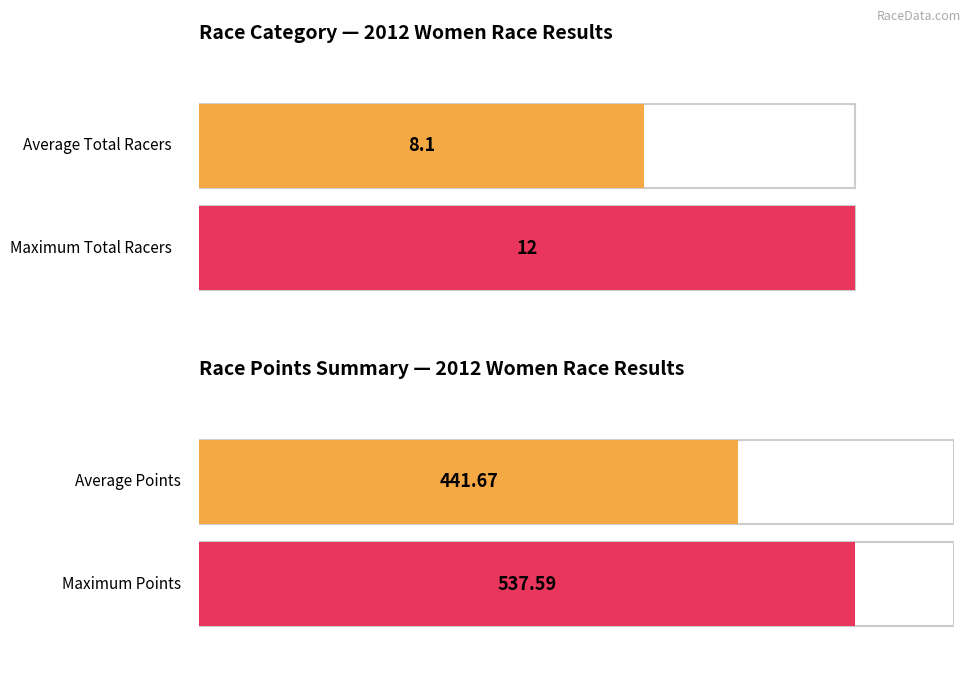

What is the maximum value for Points?

537.6